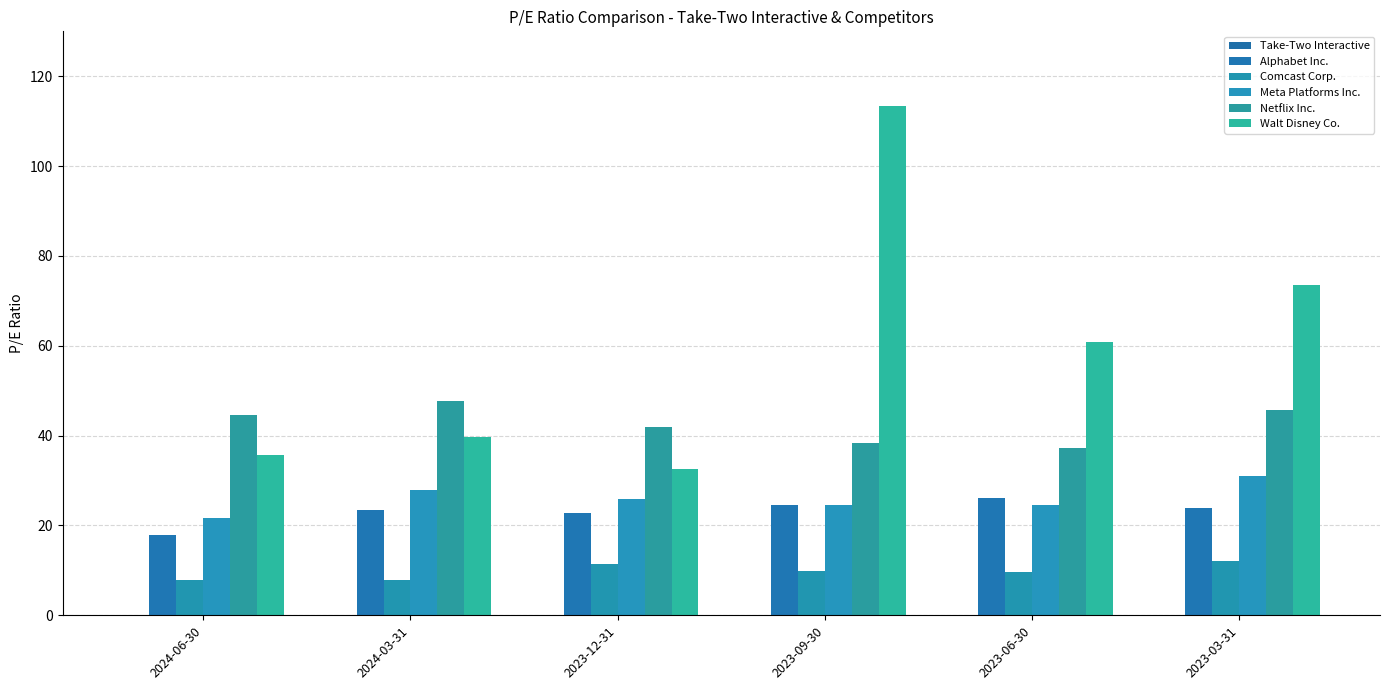

Where is Walt Disney Co. nearest to the value 72?

2023-03-31